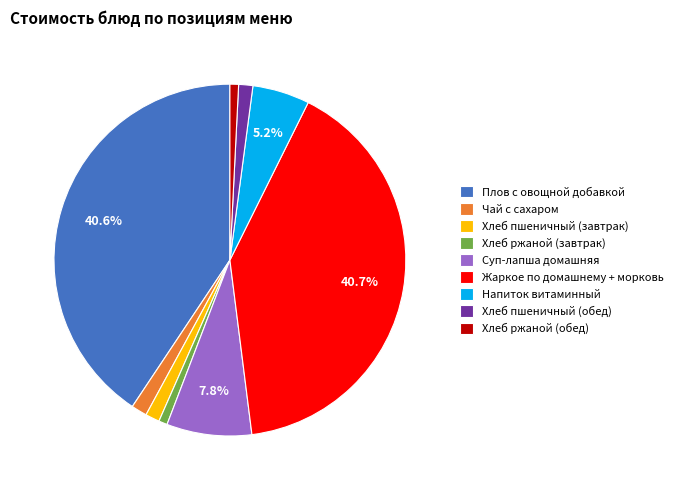

To the nearest percent, what is the difference between the largest and smallest slice percentages?

40%